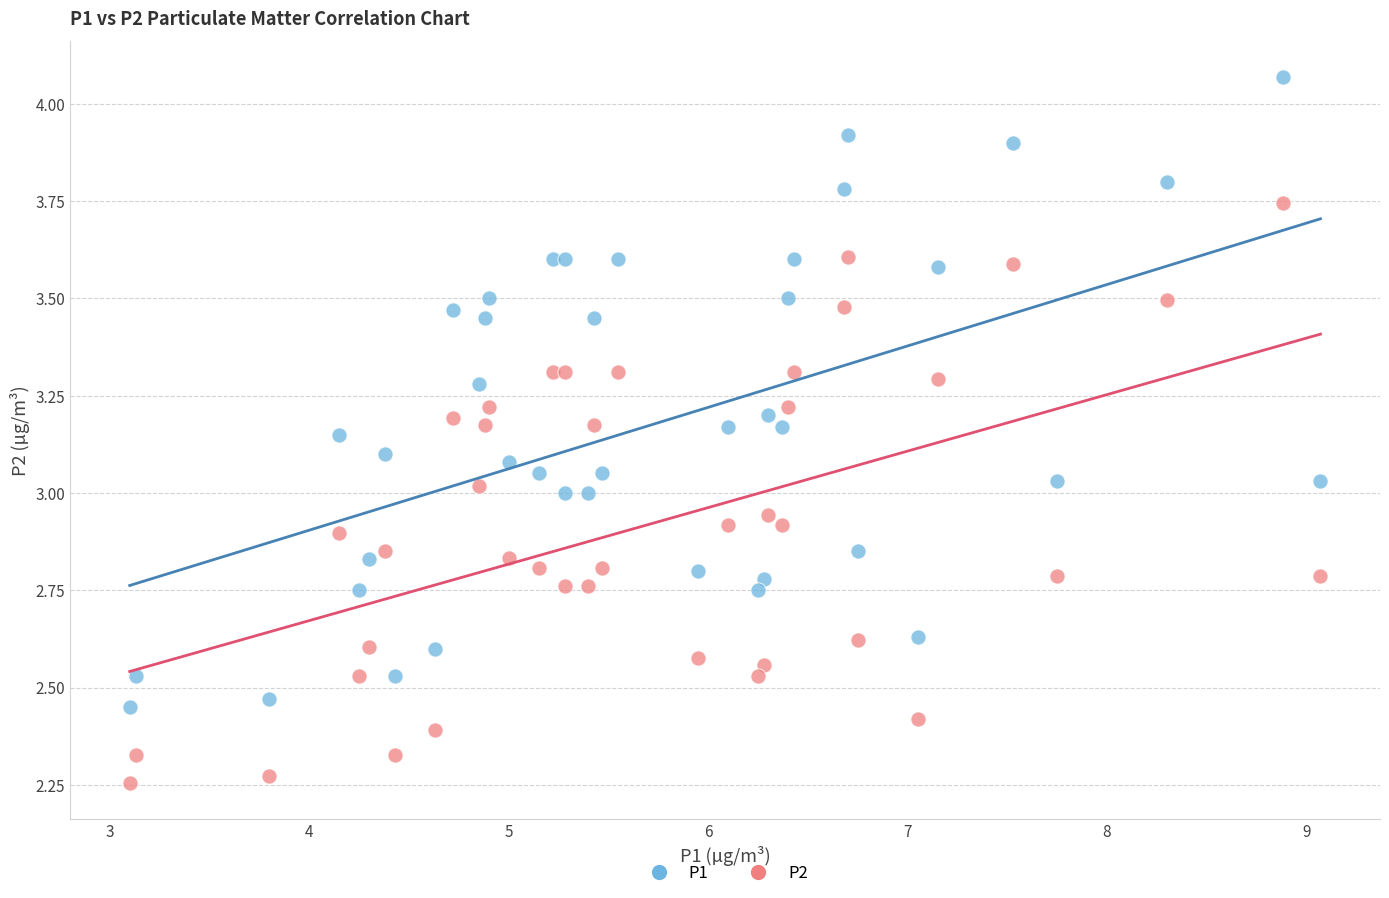

What are all the series names shown in the legend?

P1, P2